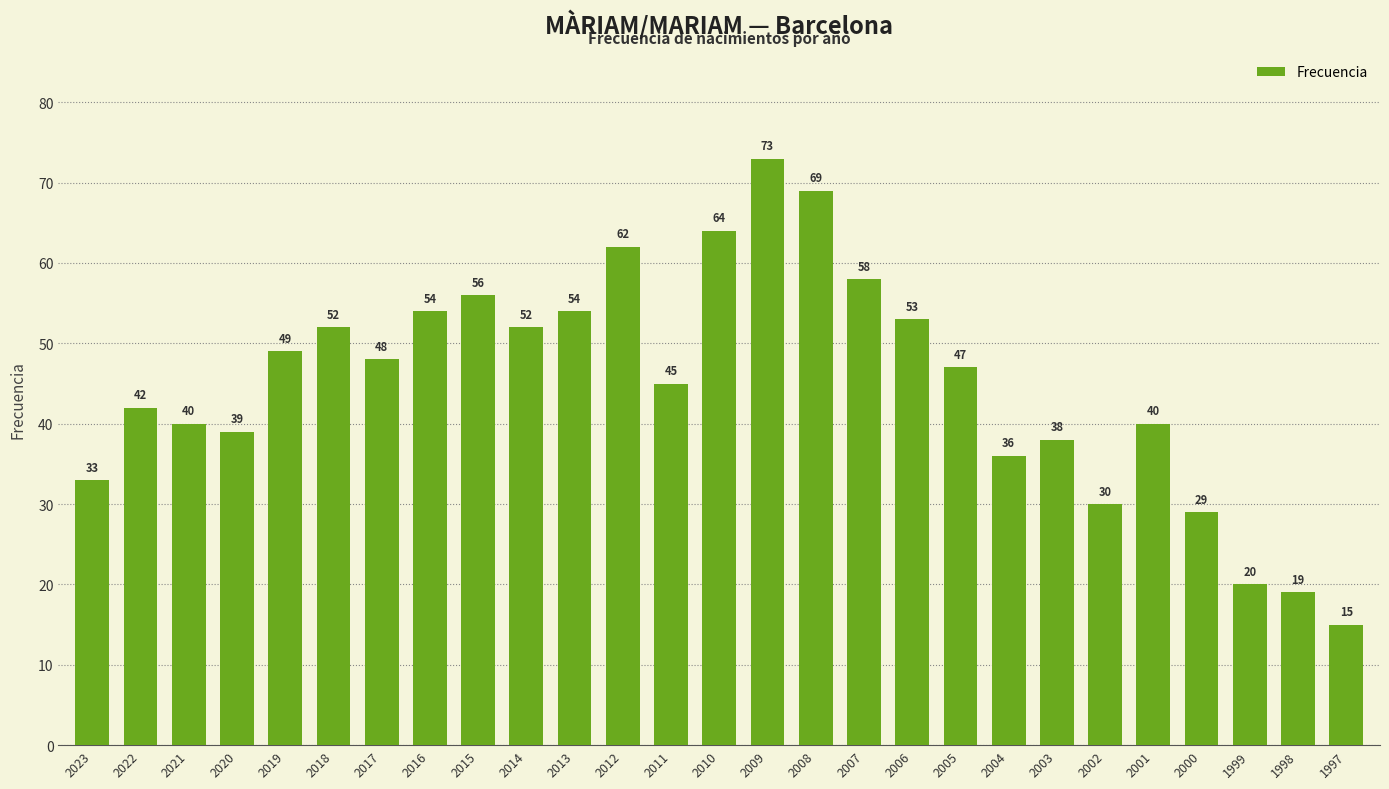

What is the value of the 7th bar from the left?

48